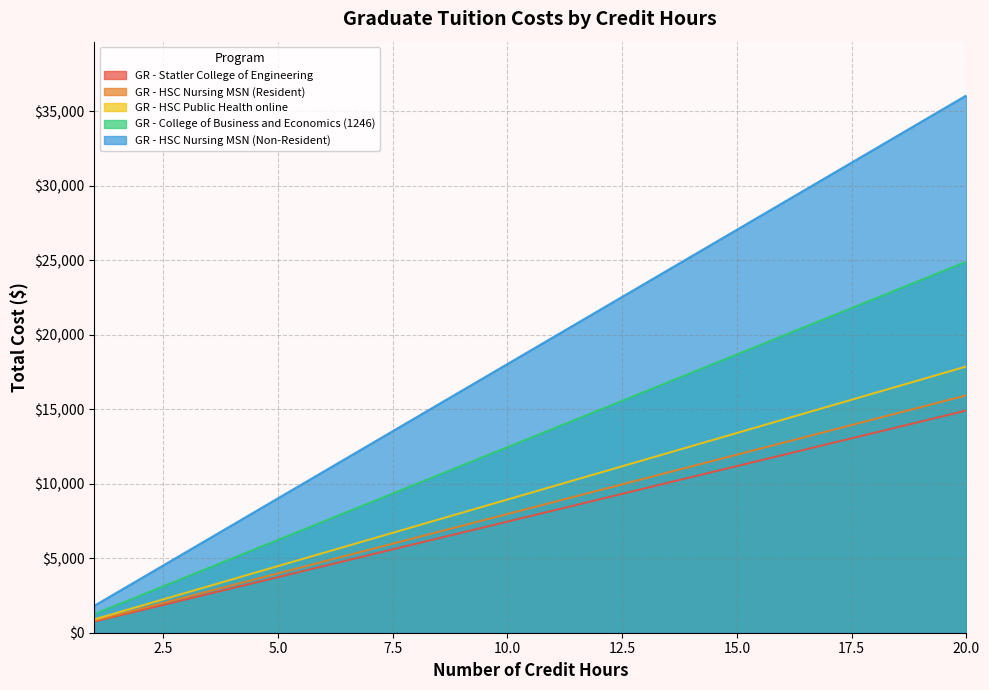

True or false: GR - Statler College of Engineering and GR - HSC Nursing MSN (Non-Resident) cross at least once.

False